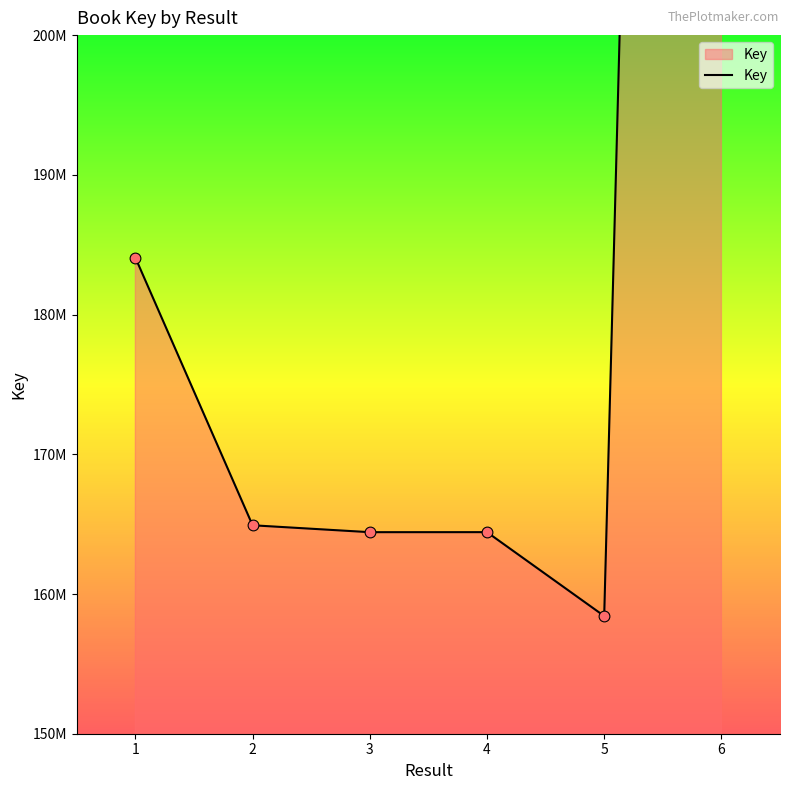

What is the ratio of the value at 4 to the value at 3?

1.0